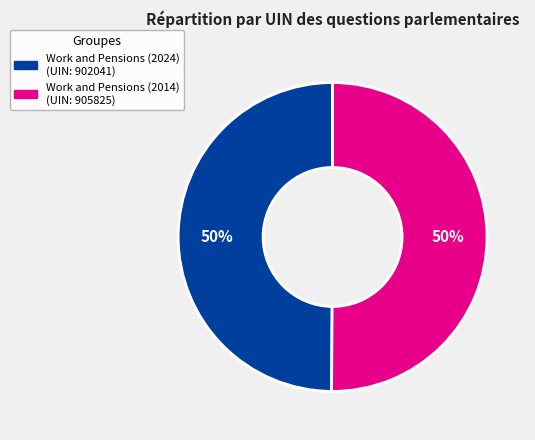

Approximately how many times larger is the value at Work and Pensions (2014) compared to Work and Pensions (2024)?

1.0